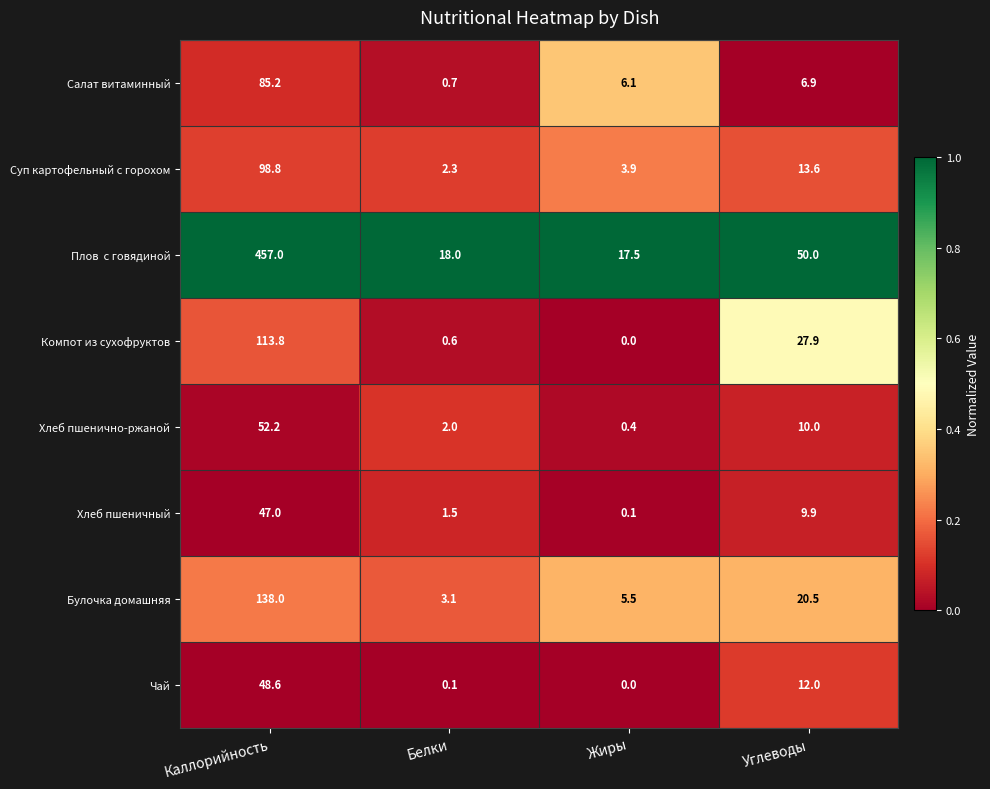

What is the sum of the Хлеб пшеничный values at Углеводы and Жиры?

10.0